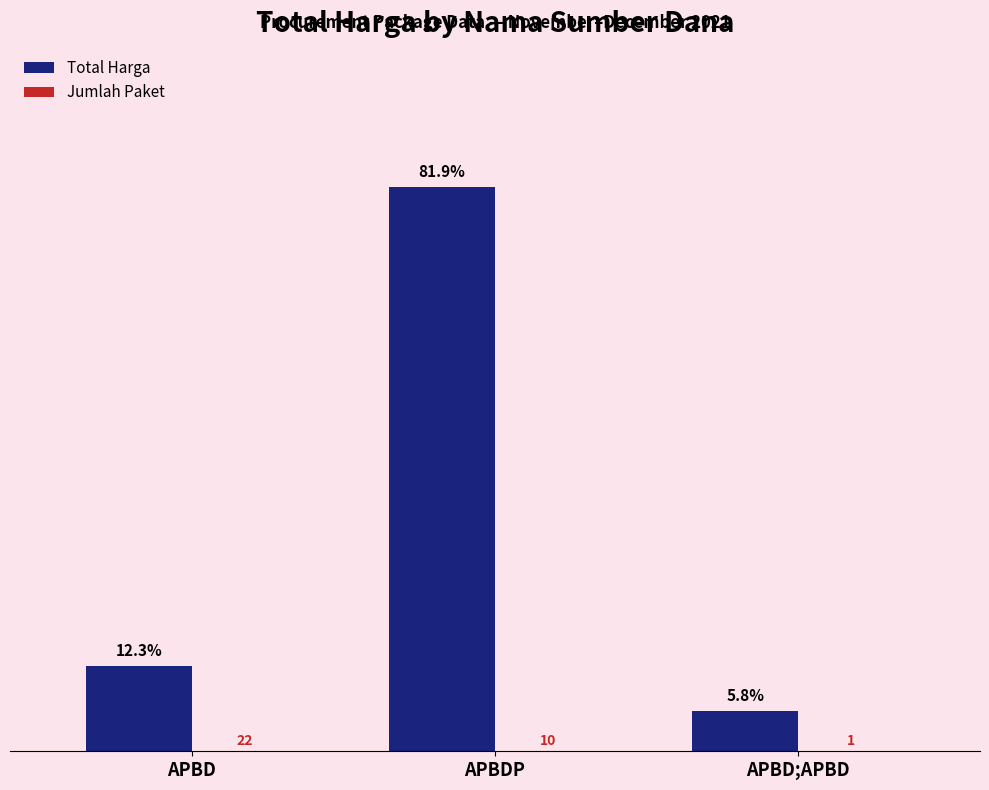

Does the chart contain stacked bars?

No